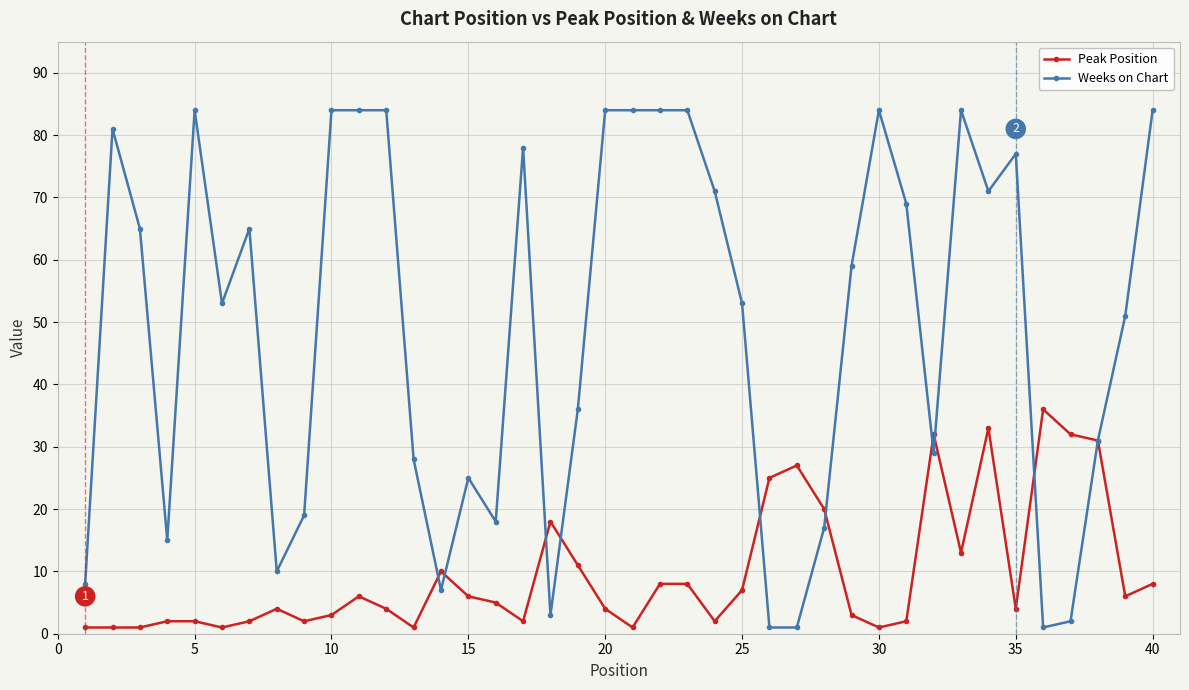

What are all the series names shown in the legend?

Peak Position, Weeks on Chart